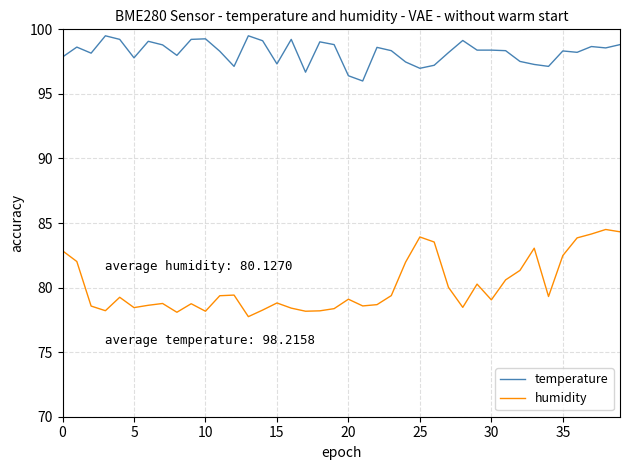

True or false: humidity has more than 1 points higher than both neighbors.

True